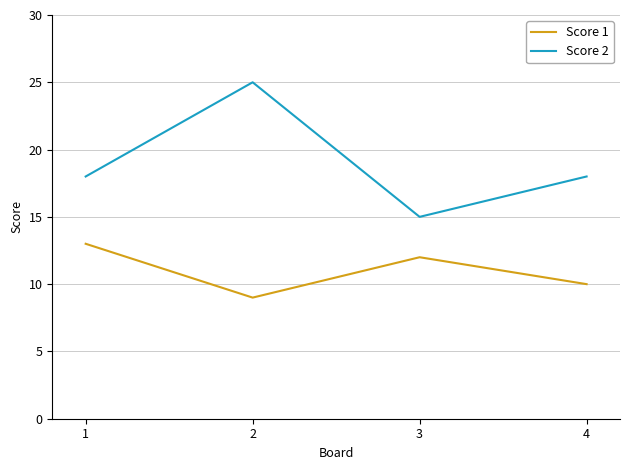

Is this an area chart (filled region under the line)?

No